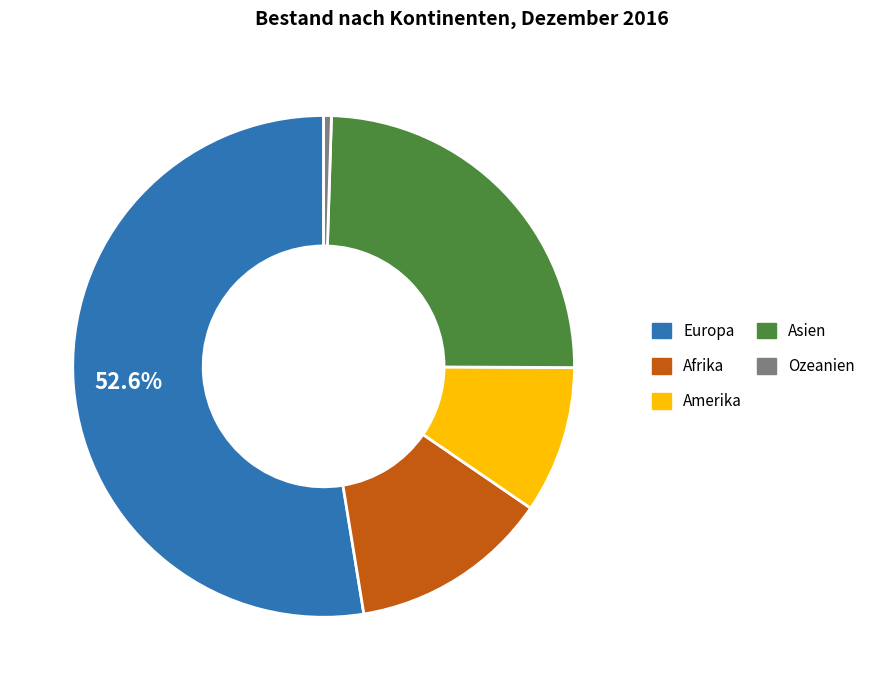

Rank the categories by value from highest to lowest.

Europa, Asien, Afrika, Amerika, Ozeanien